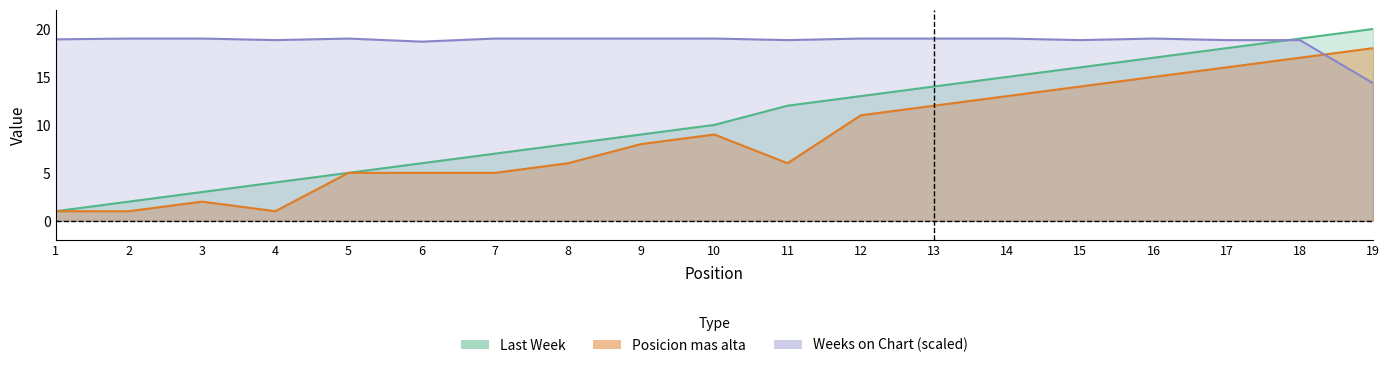

Which has a higher value, 13 or 10?

13